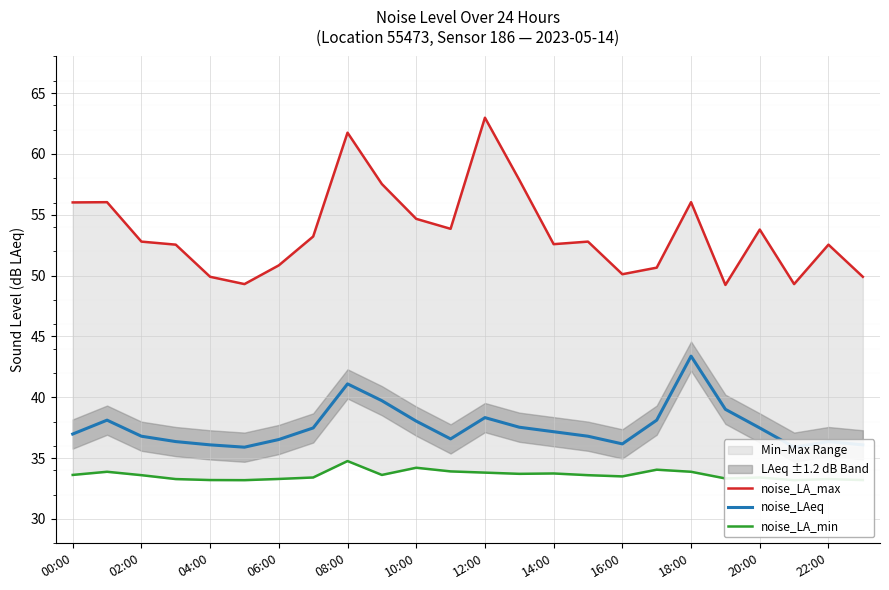

How many interior local valleys does the noise_LA_min series have?

6